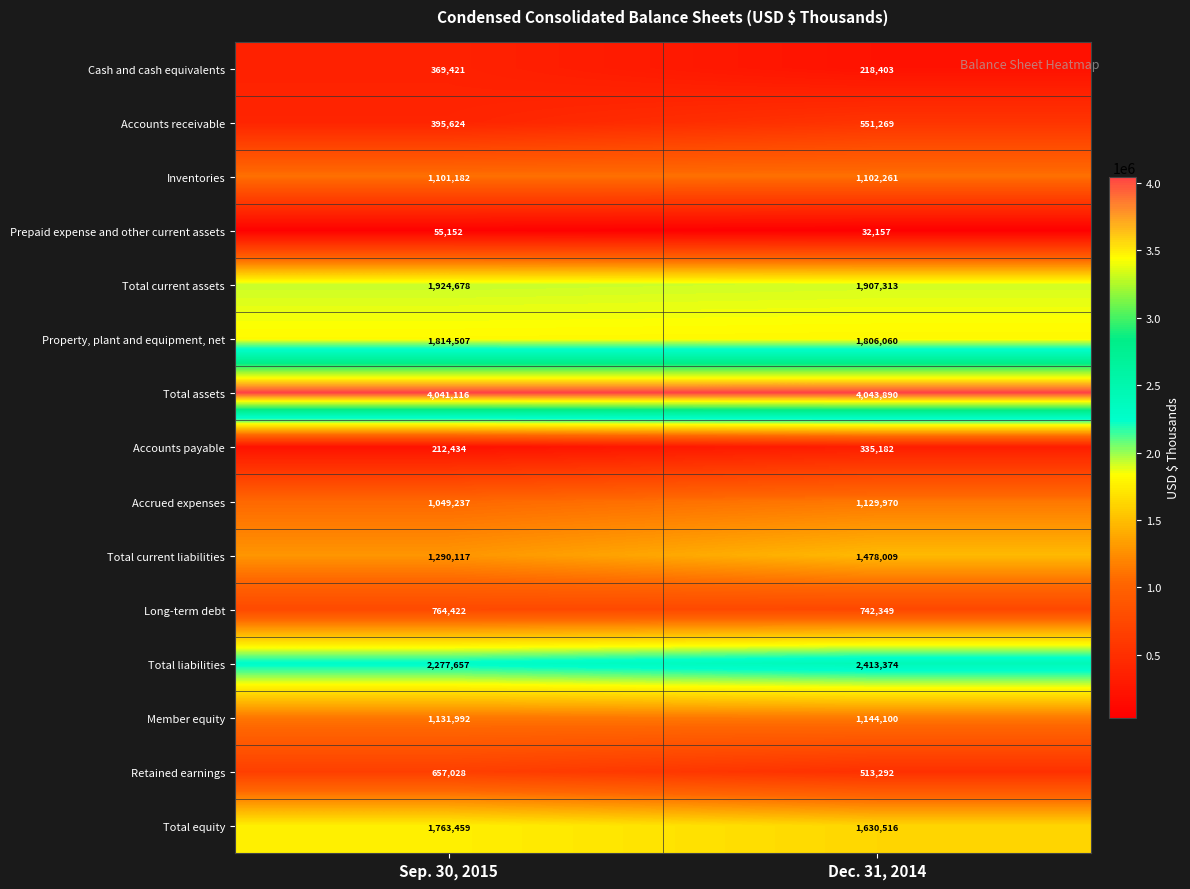

Which series has the largest total across all categories?

Total assets